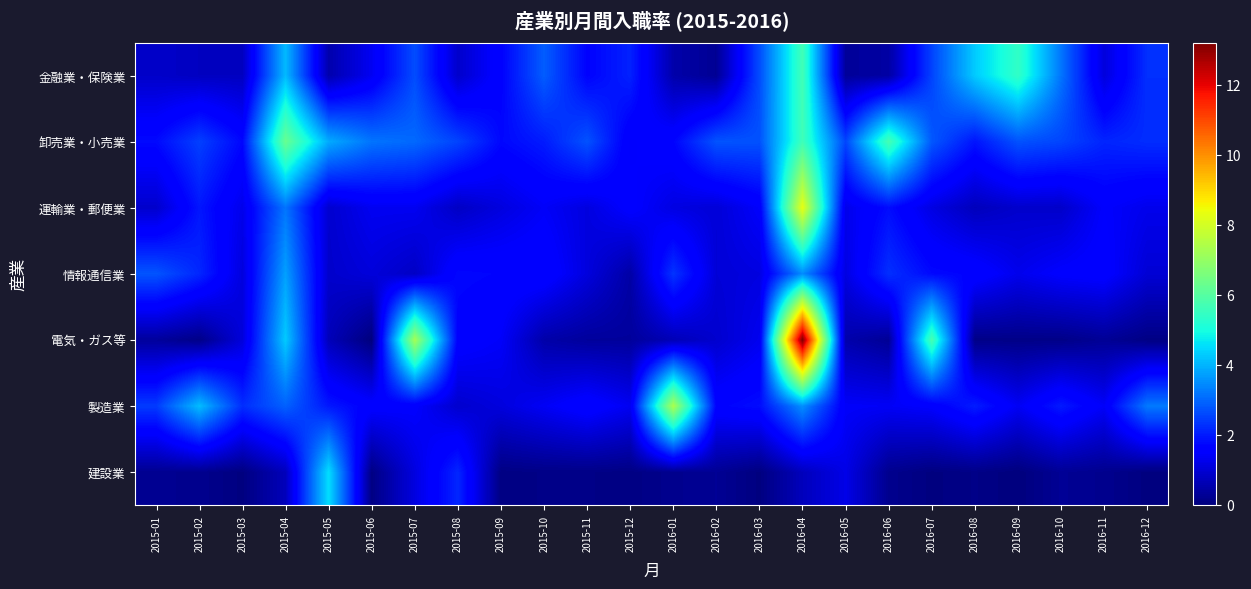

Reading left to right, list all the values displayed in this chart.

建設業: 2015-01=0.2	2015-02=0.2	2015-03=0.0	2015-04=0.7	2015-05=4.5	2015-06=0.1	2015-07=1.1	2015-08=2.1	2015-09=0.1	2015-10=0.1	2015-11=0.1	2015-12=0.1	2016-01=0.2	2016-02=0.3	2016-03=0.0	2016-04=0.7	2016-05=1.2	2016-06=0.2	2016-07=0.0	2016-08=0.1	2016-09=0.0	2016-10=0.3	2016-11=0.2	2016-12=0.0
製造業: 2015-01=2.4	2015-02=4.1	2015-03=2.2	2015-04=2.9	2015-05=2.0	2015-06=1.6	2015-07=1.5	2015-08=0.9	2015-09=1.1	2015-10=1.4	2015-11=1.7	2015-12=1.3	2016-01=7.4	2016-02=1.7	2016-03=1.8	2016-04=3.5	2016-05=1.4	2016-06=1.4	2016-07=1.5	2016-08=2.0	2016-09=1.4	2016-10=2.0	2016-11=1.4	2016-12=3.2
電気・ガス等: 2015-01=0.3	2015-02=0.1	2015-03=1.1	2015-04=4.3	2015-05=0.7	2015-06=0.0	2015-07=7.2	2015-08=1.6	2015-09=1.4	2015-10=0.5	2015-11=0.3	2015-12=0.3	2016-01=0.7	2016-02=0.9	2016-03=1.3	2016-04=13.2	2016-05=0.5	2016-06=0.3	2016-07=5.8	2016-08=0.1	2016-09=0.1	2016-10=0.1	2016-11=0.3	2016-12=0.1
情報通信業: 2015-01=2.8	2015-02=2.2	2015-03=1.1	2015-04=3.7	2015-05=0.9	2015-06=1.1	2015-07=0.8	2015-08=1.8	2015-09=1.7	2015-10=1.7	2015-11=1.1	2015-12=0.5	2016-01=2.3	2016-02=1.0	2016-03=1.1	2016-04=3.5	2016-05=1.1	2016-06=2.3	2016-07=1.8	2016-08=1.7	2016-09=1.3	2016-10=1.5	2016-11=1.6	2016-12=1.0
運輸業・郵便業: 2015-01=0.9	2015-02=1.9	2015-03=1.2	2015-04=3.2	2015-05=0.9	2015-06=1.3	2015-07=1.3	2015-08=0.8	2015-09=1.1	2015-10=1.4	2015-11=1.1	2015-12=1.6	2016-01=1.1	2016-02=1.0	2016-03=1.5	2016-04=8.3	2016-05=1.2	2016-06=1.8	2016-07=1.2	2016-08=0.7	2016-09=0.9	2016-10=0.9	2016-11=1.5	2016-12=1.3
卸売業・小売業: 2015-01=1.8	2015-02=2.5	2015-03=1.7	2015-04=6.3	2015-05=3.9	2015-06=3.2	2015-07=3.0	2015-08=2.5	2015-09=1.7	2015-10=2.0	2015-11=2.7	2015-12=1.5	2016-01=1.7	2016-02=2.8	2016-03=2.7	2016-04=5.6	2016-05=2.6	2016-06=5.7	2016-07=2.8	2016-08=1.9	2016-09=2.7	2016-10=2.6	2016-11=2.1	2016-12=2.2
金融業・保険業: 2015-01=0.9	2015-02=0.8	2015-03=0.8	2015-04=4.1	2015-05=0.5	2015-06=1.3	2015-07=2.6	2015-08=0.9	2015-09=1.6	2015-10=2.9	2015-11=1.7	2015-12=2.1	2016-01=0.5	2016-02=0.2	2016-03=2.6	2016-04=5.7	2016-05=0.3	2016-06=0.4	2016-07=2.5	2016-08=4.3	2016-09=5.4	2016-10=3.2	2016-11=1.1	2016-12=2.3